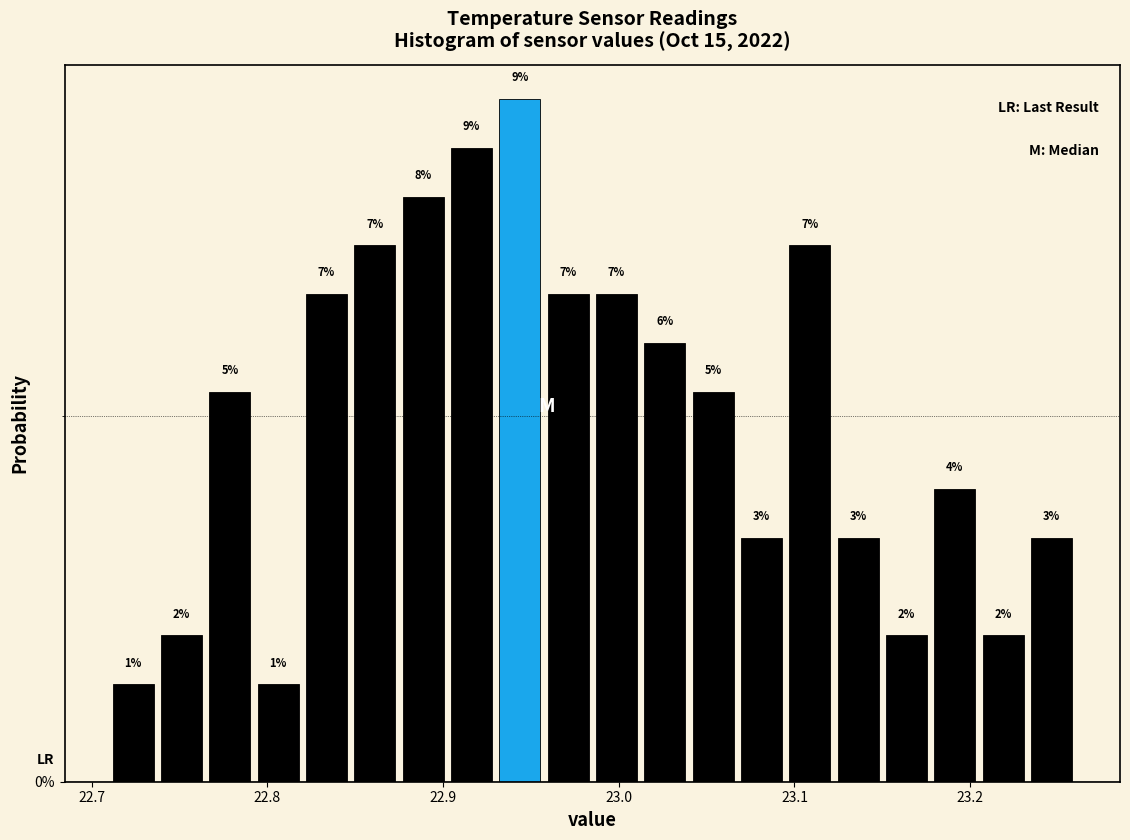

Around what value on the x-axis is the tallest bar? Give the approximate position of its centre, as read against the axis.

22.94